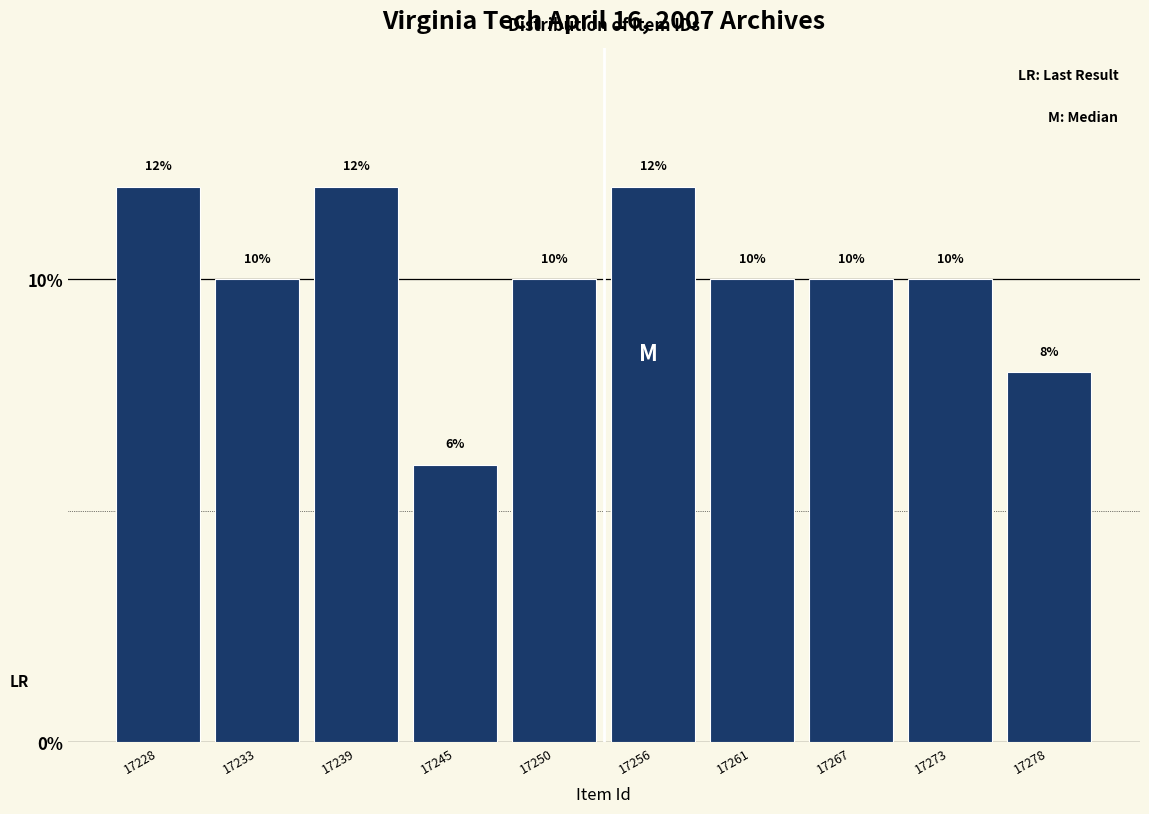

Reading left to right, extract all data points from this chart.

17228=12	17233=10	17239=12	17245=6	17250=10	17256=12	17261=10	17267=10	17273=10	17278=8